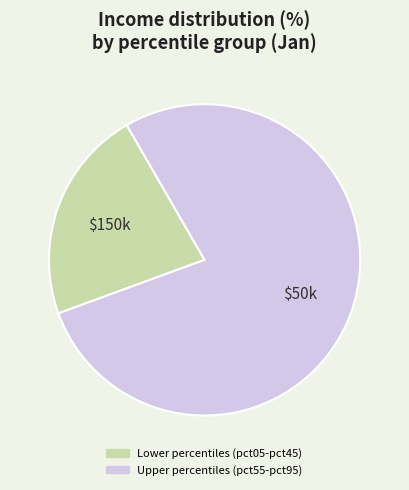

Does any single category account for the majority?

Yes